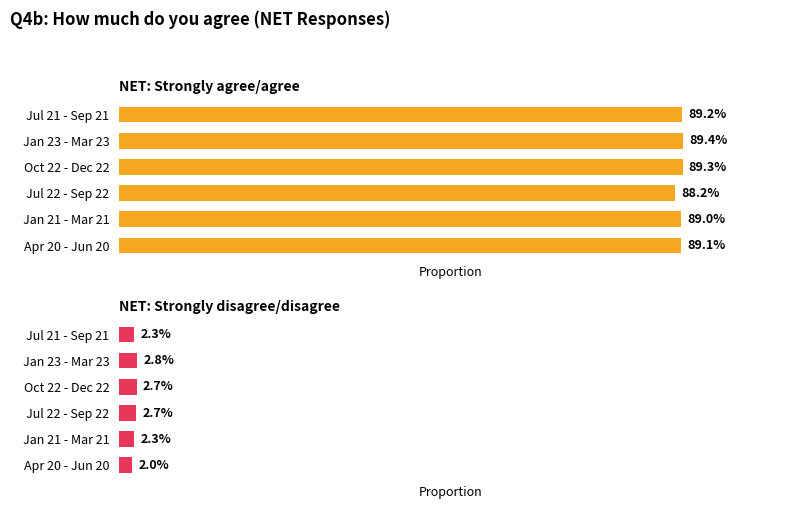

Rank the categories by NET: Strongly disagree/disagree value from highest to lowest.

Jan 23 - Mar 23, Oct 22 - Dec 22, Jul 22 - Sep 22, Jul 21 - Sep 21, Jan 21 - Mar 21, Apr 20 - Jun 20